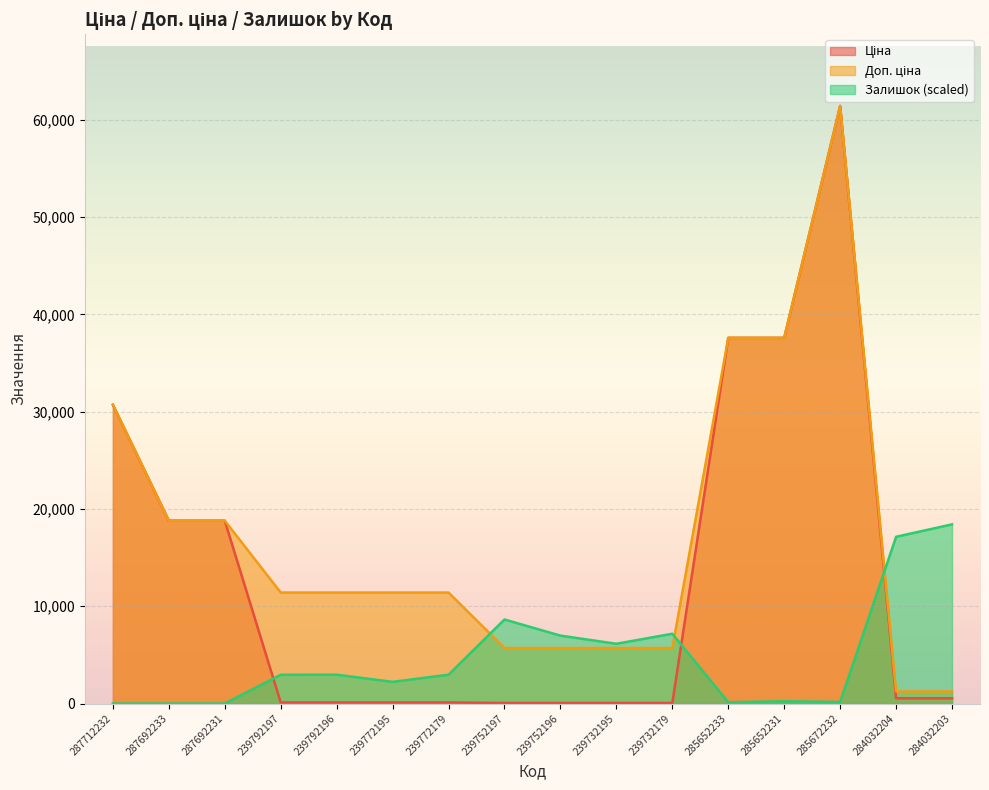

List the labels in order of Залишок value, smallest first.

287712232, 287692233, 287692231, 285652233, 285672232, 285652231, 239772195, 239792197, 239792196, 239772179, 239732195, 239752196, 239732179, 239752197, 284032204, 284032203